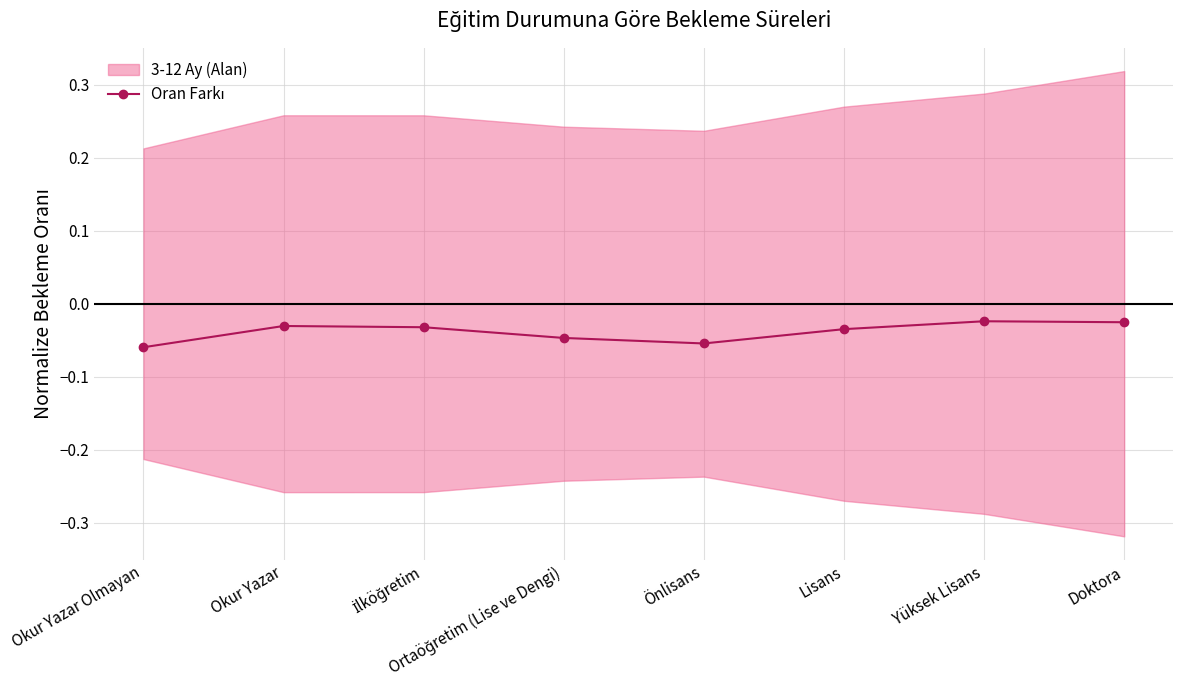

The value at Yüksek Lisans is -0.0. True or false?

True